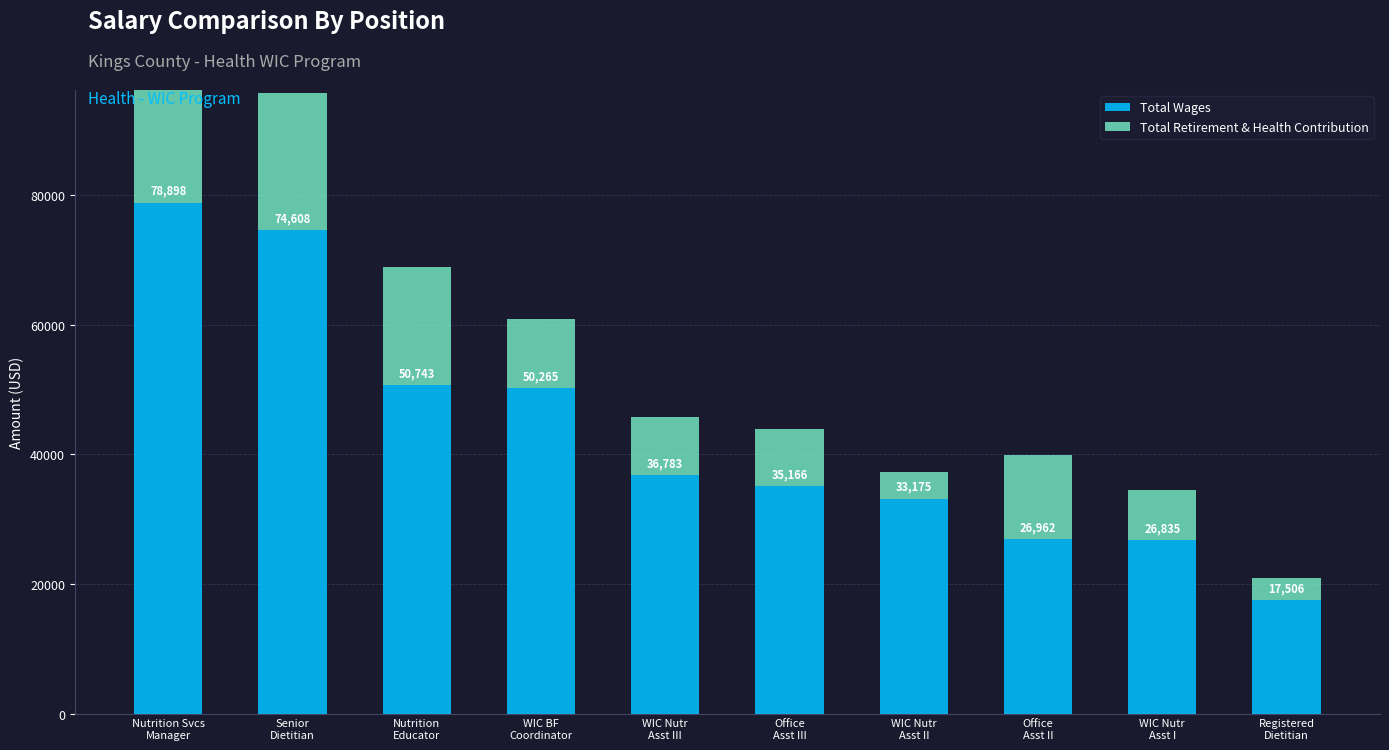

Reading left to right, transcribe all the data shown in this chart.

Total Wages: Nutrition Svcs
Manager=78898	Senior
Dietitian=74608	Nutrition
Educator=50743	WIC BF
Coordinator=50265	WIC Nutr
Asst III=36783	Office
Asst III=35166	WIC Nutr
Asst II=33175	Office
Asst II=26962	WIC Nutr
Asst I=26835	Registered
Dietitian=17506
Total Retirement & Health Contribution: Nutrition Svcs
Manager=24066	Senior
Dietitian=21209	Nutrition
Educator=18252	WIC BF
Coordinator=10596	WIC Nutr
Asst III=8926	Office
Asst III=8743	WIC Nutr
Asst II=4158	Office
Asst II=12980	WIC Nutr
Asst I=7699	Registered
Dietitian=3408